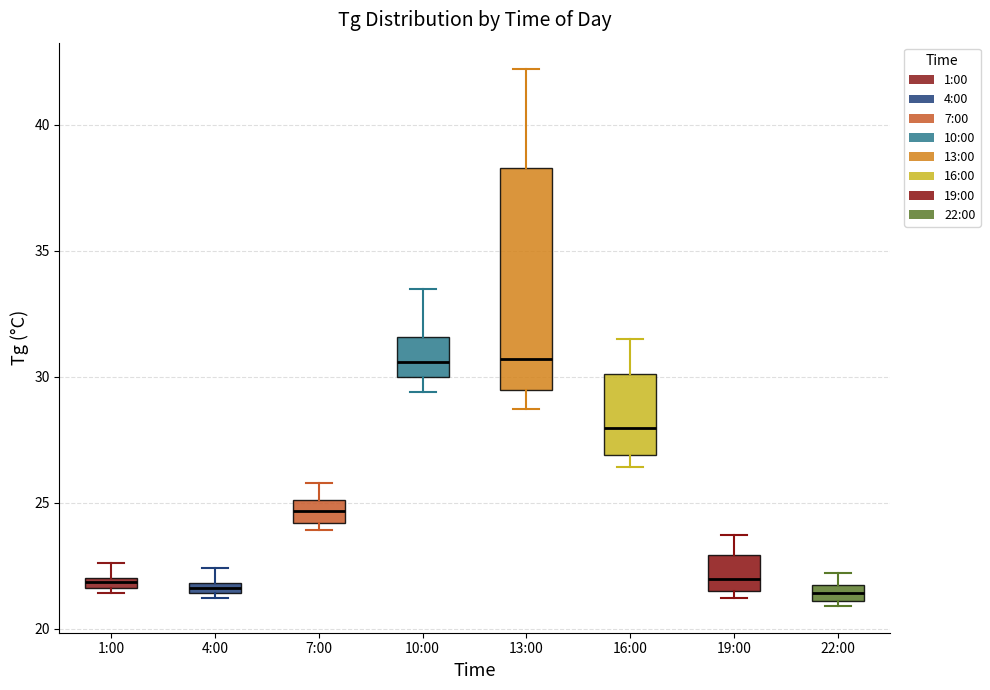

Where is the upper edge of the box for 19:00 on the y-axis? The values are not printed on the chart, so give them approximately, as read against the axis.

23.0